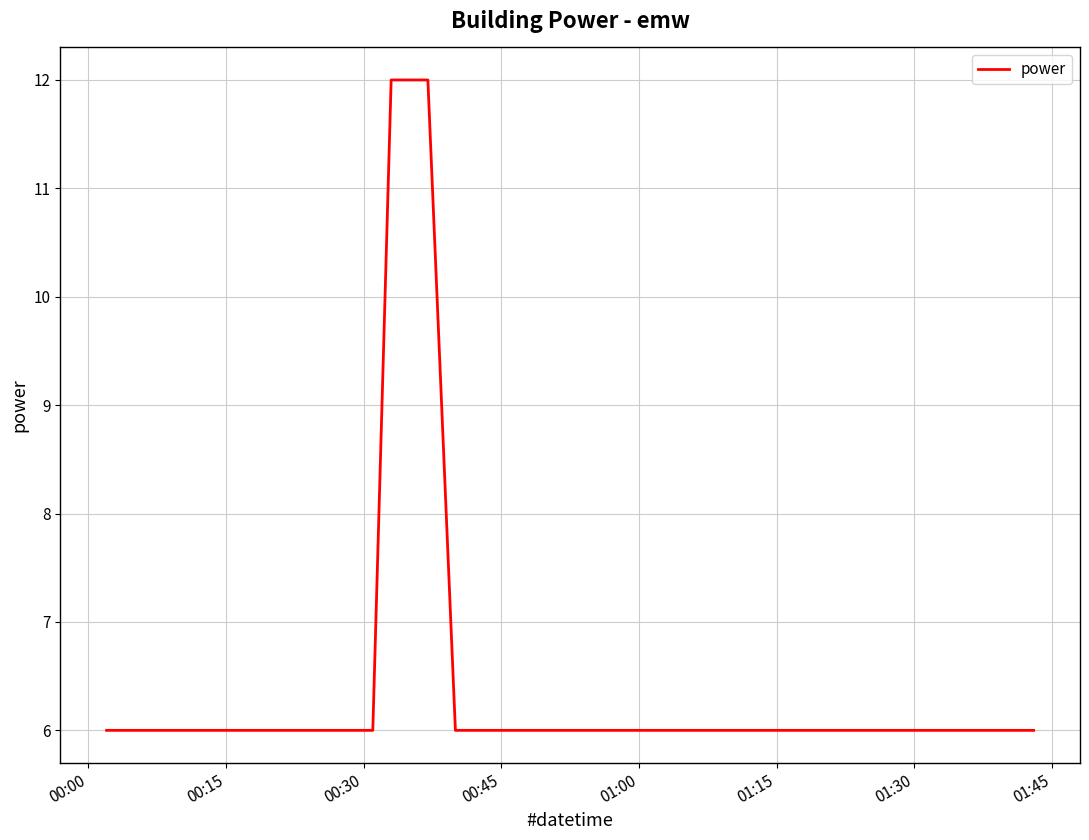

What is the minimum value shown in the chart?

6